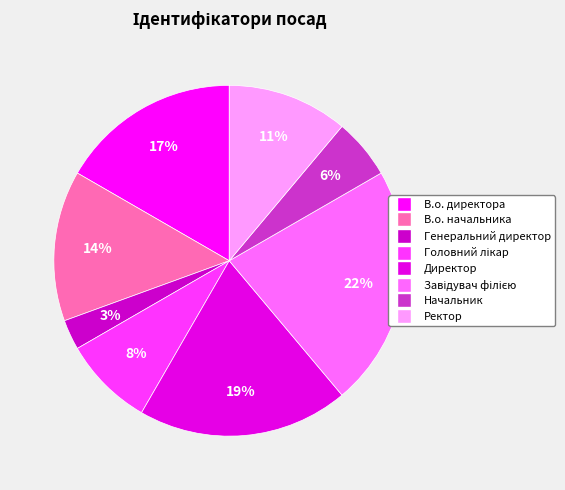

What is the smallest slice in the pie chart?

Генеральний директор